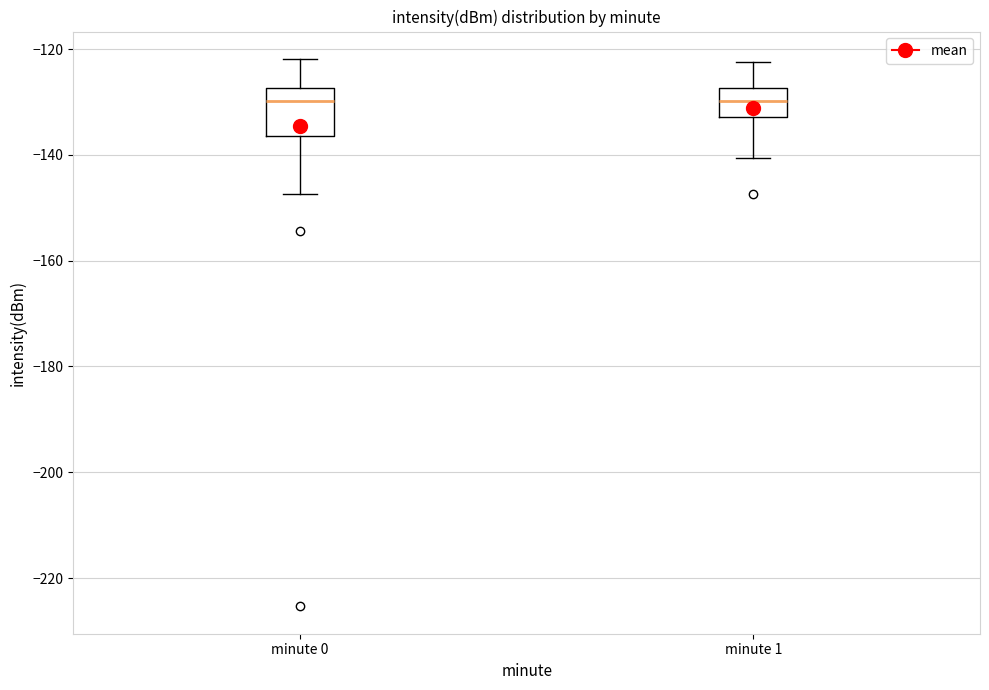

Where is the upper edge of the box for minute 0 on the y-axis? The values are not printed on the chart, so give them approximately, as read against the axis.

-128